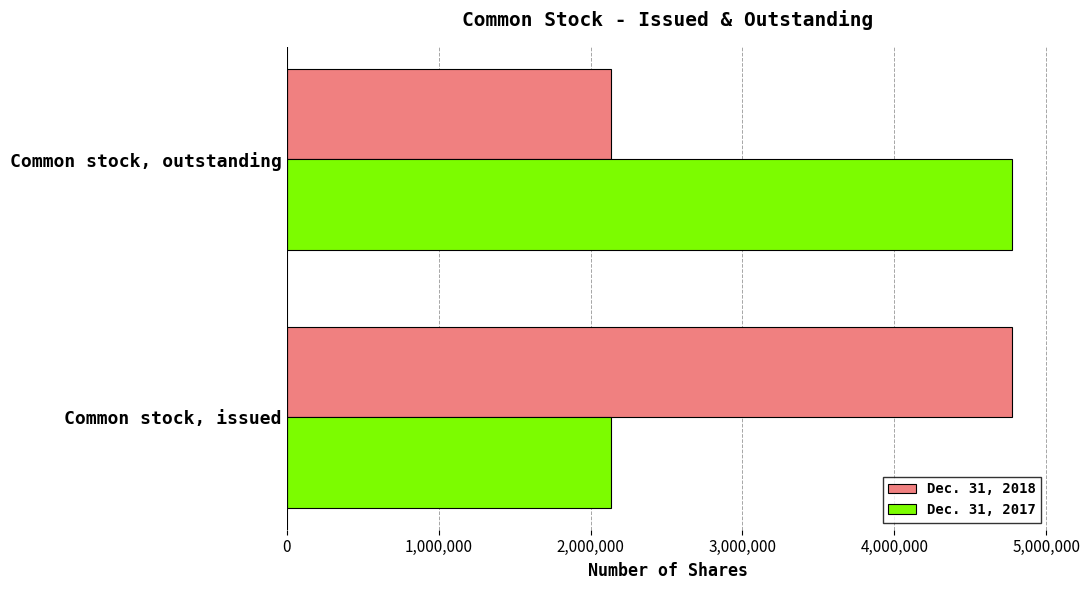

Is the value of Dec. 31, 2018 at Common stock, outstanding greater than the value of Dec. 31, 2017 at Common stock, outstanding?

No